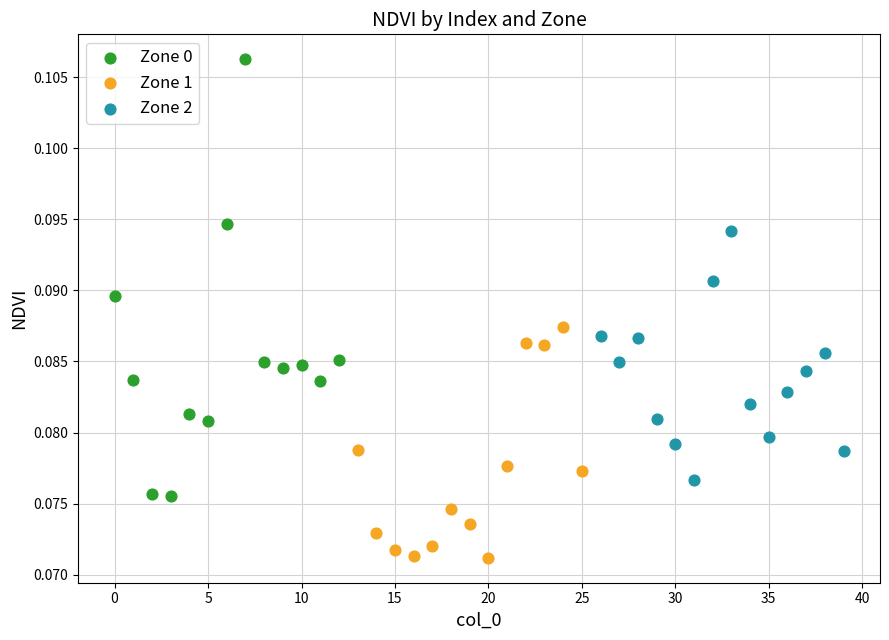

Which series has the largest Y range (max minus min)?

Zone 0